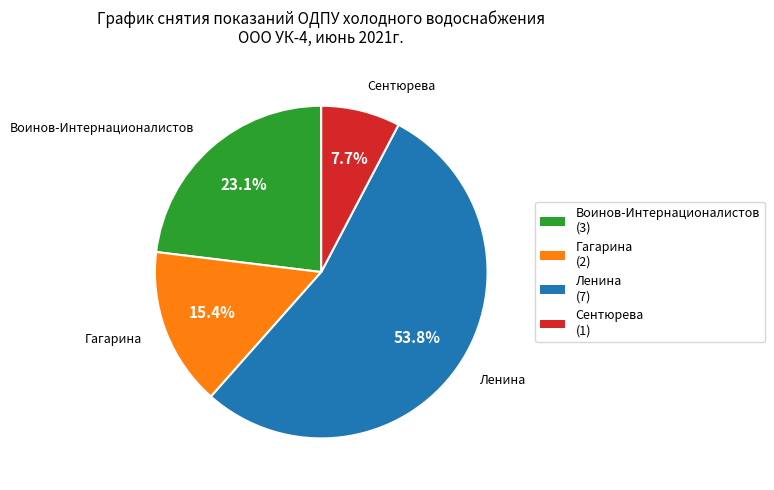

Does Сентюрева account for over 50% of the chart?

No